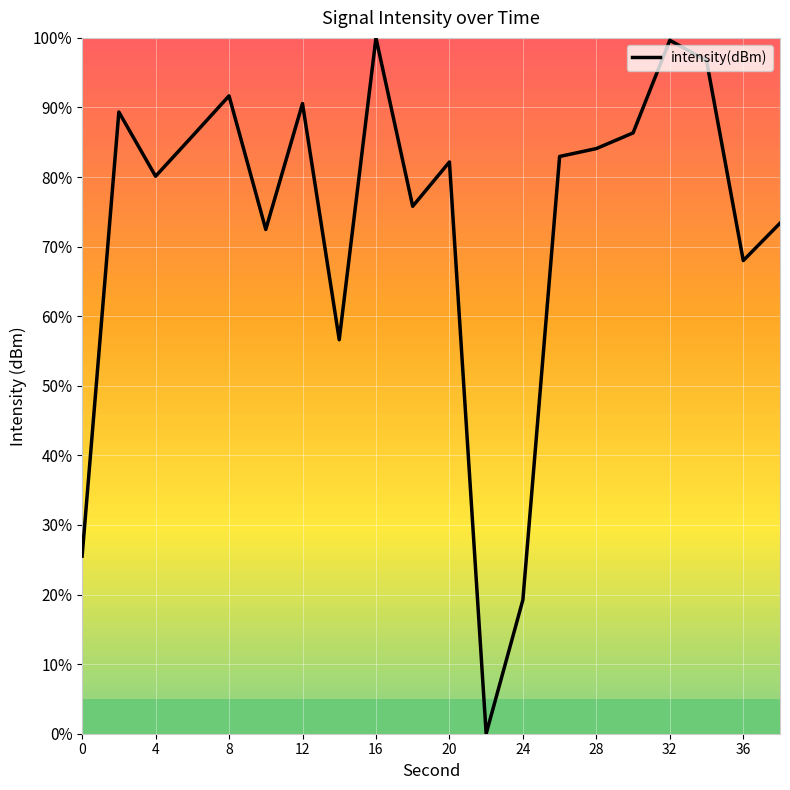

What is the difference between the maximum and minimum values?

100.0